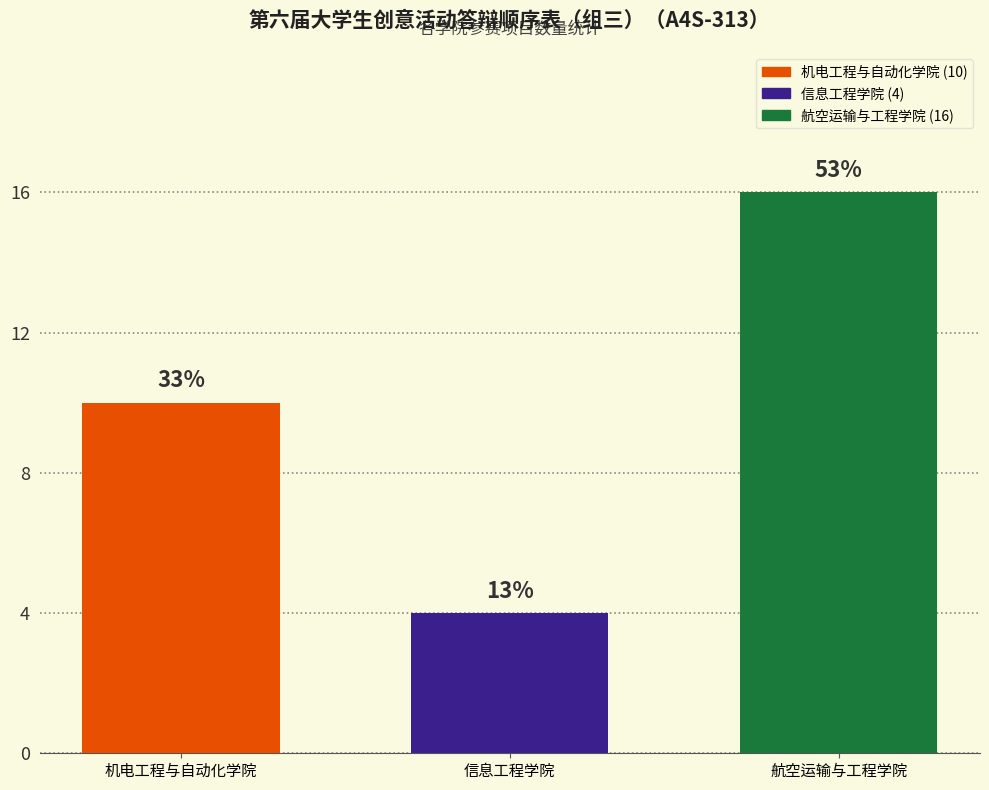

What is the smallest value displayed?

4